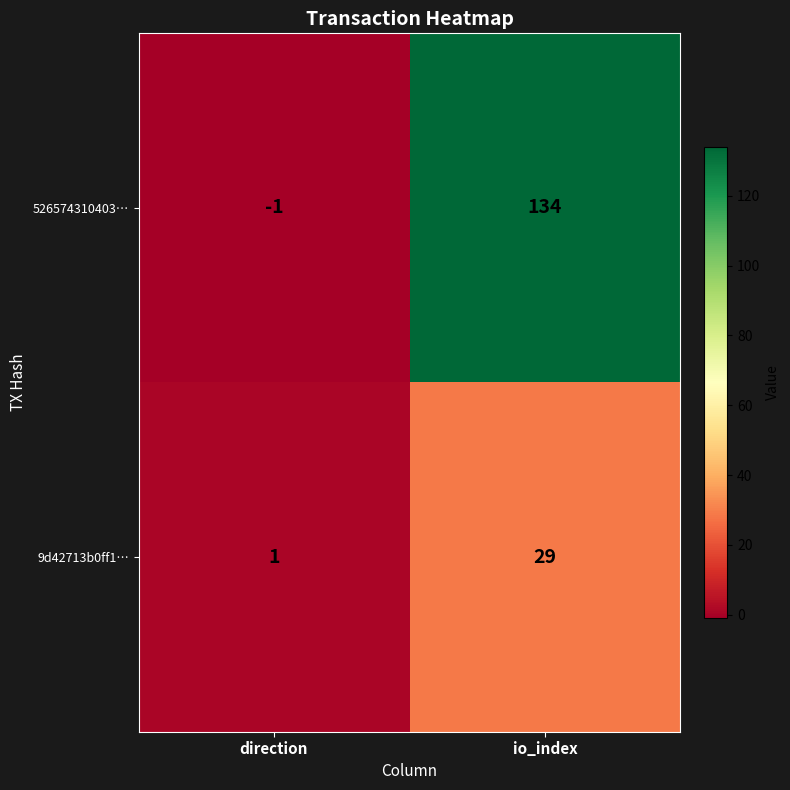

Which category has the lowest value in the 9d42713b0ff1… series?

direction